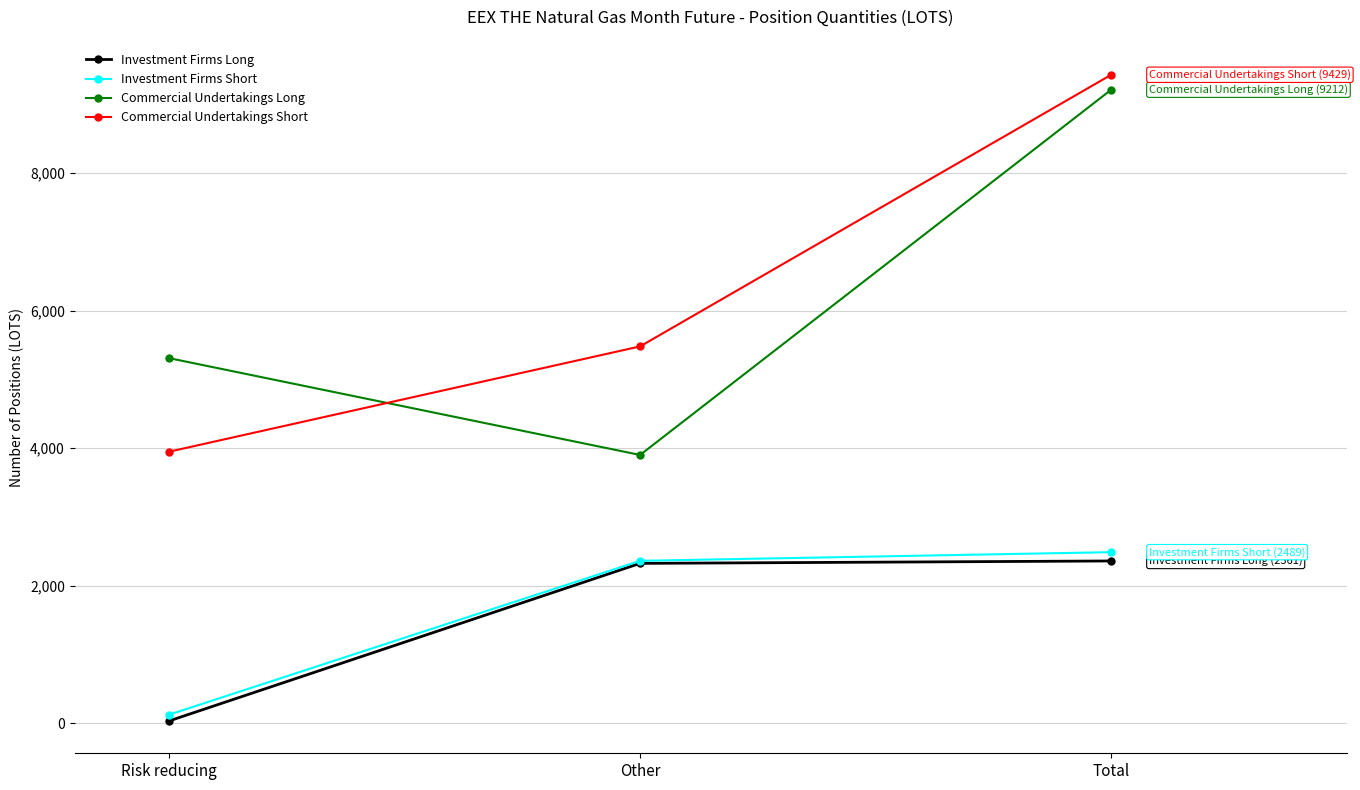

At which category is the sum across all series the highest?

Total